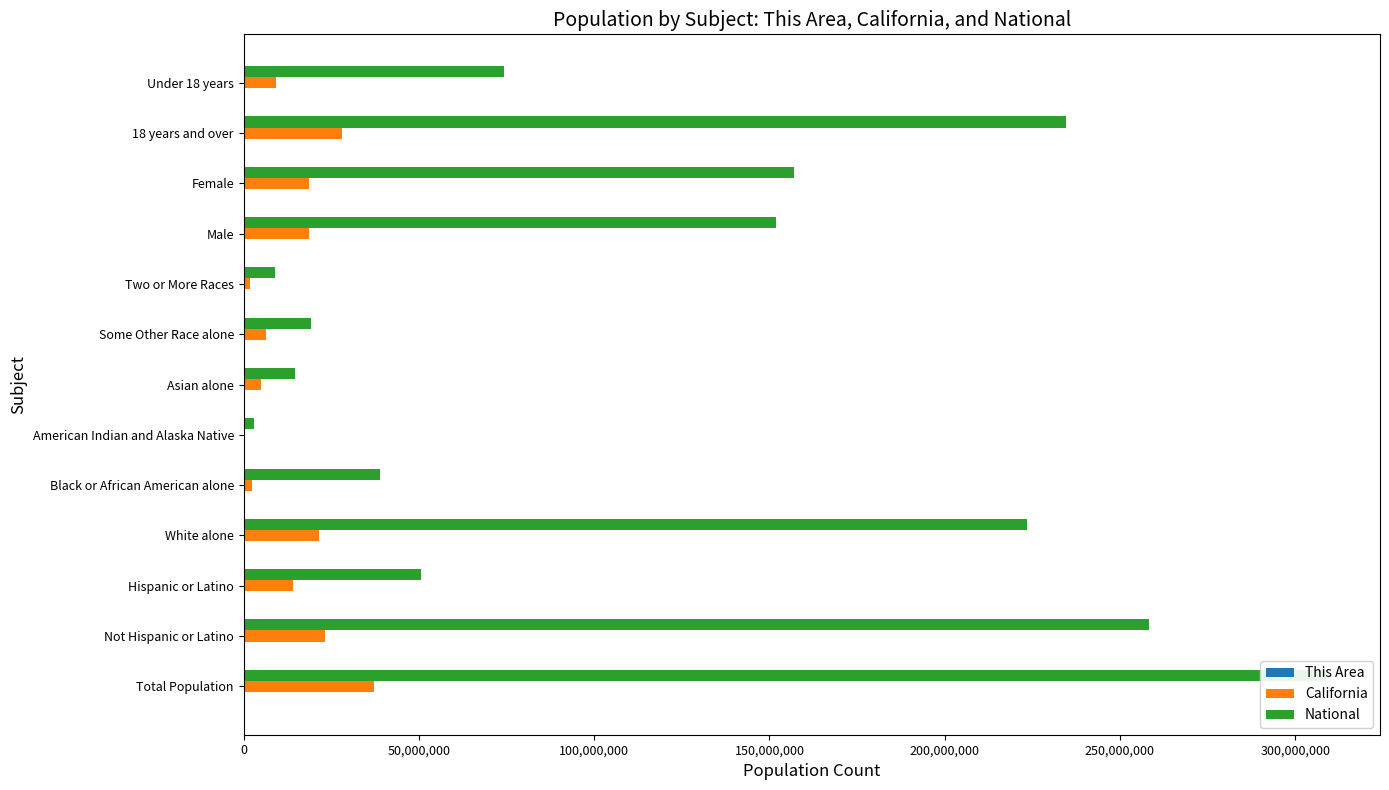

Is the value of California at Black or African American alone greater than the value of National at American Indian and Alaska Native?

No